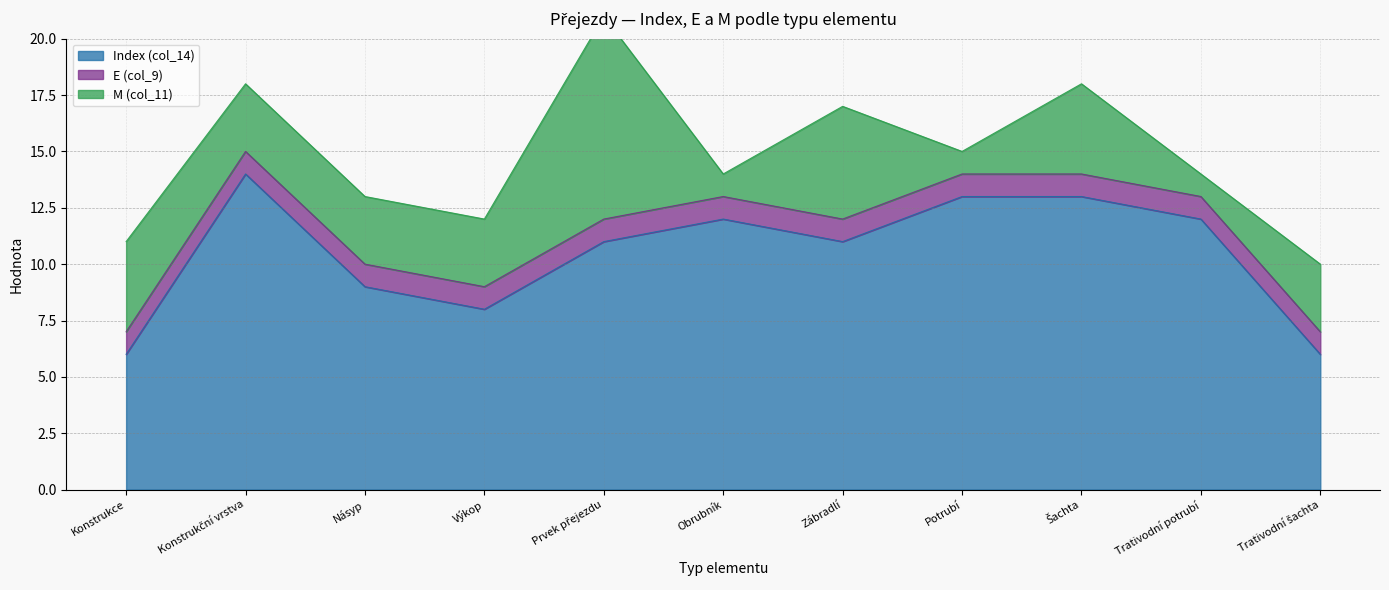

Which series changed the most between Trativodní potrubí and Trativodní šachta?

Index (col_14)